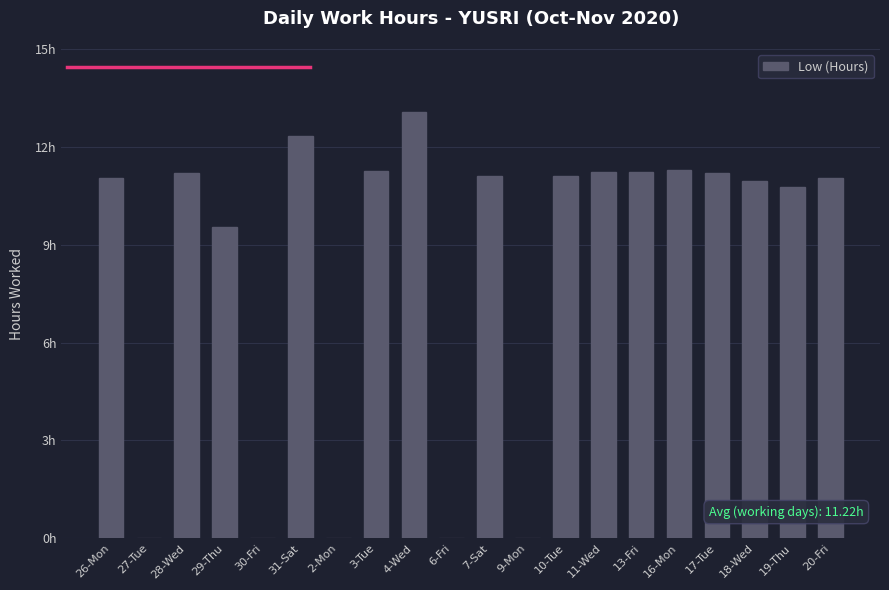

List the labels in order of value, largest first.

4-Wed, 31-Sat, 16-Mon, 3-Tue, 13-Fri, 11-Wed, 17-Tue, 28-Wed, 7-Sat, 10-Tue, 20-Fri, 26-Mon, 18-Wed, 19-Thu, 29-Thu, 27-Tue, 30-Fri, 2-Mon, 6-Fri, 9-Mon